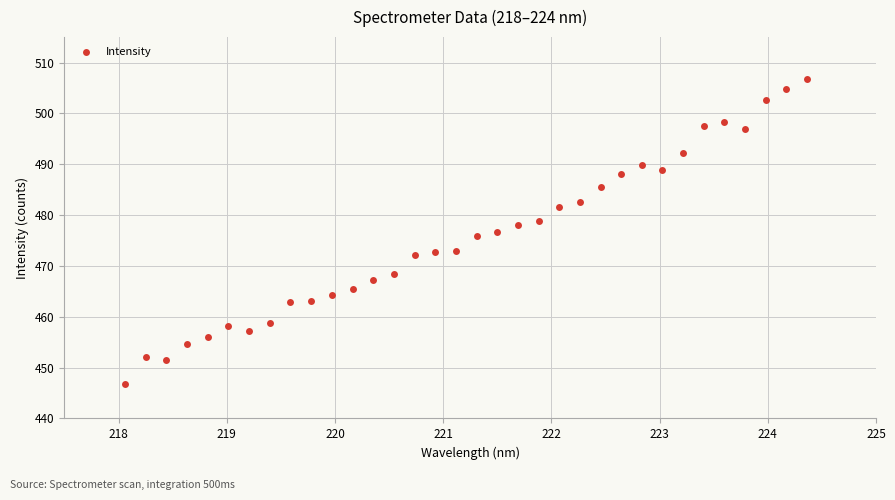

What is the range of Y values (max minus min)?

59.9